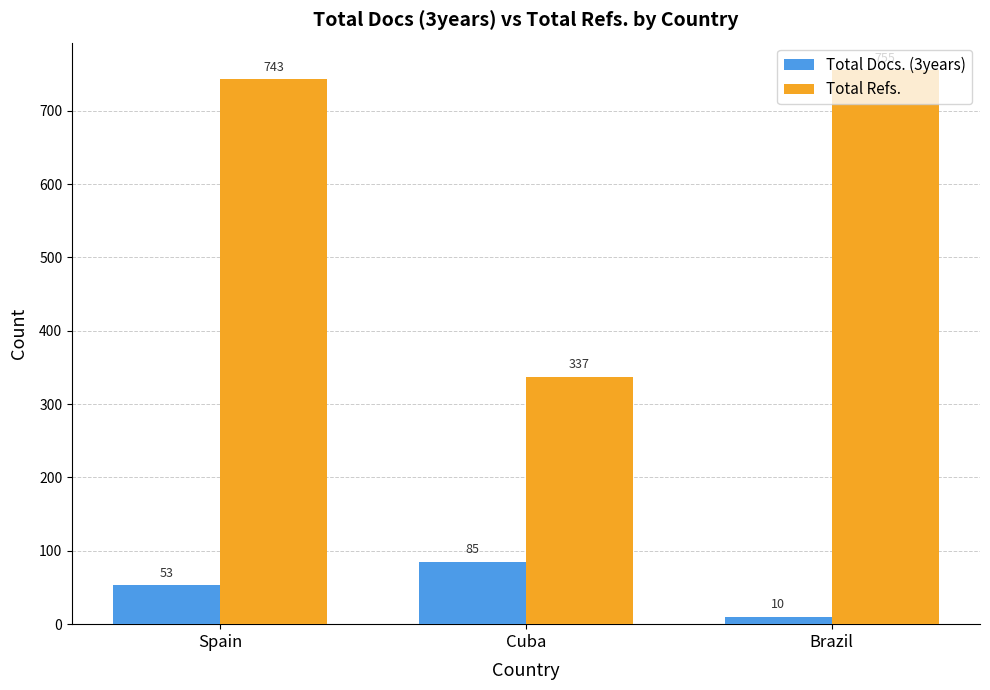

Which category has the highest value in the Total Refs. series?

Brazil